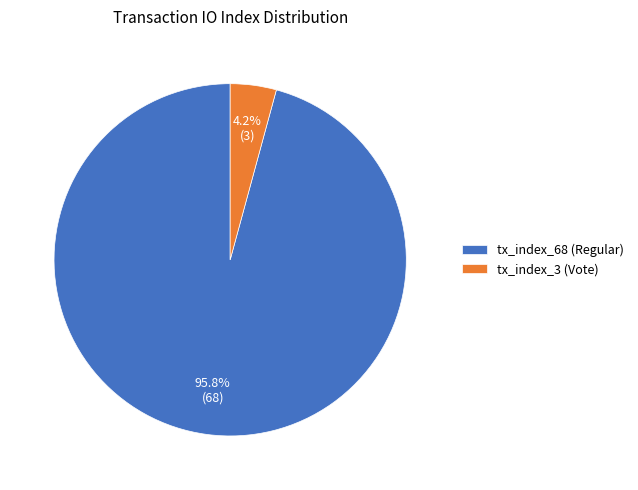

How many segments does this pie chart have?

2